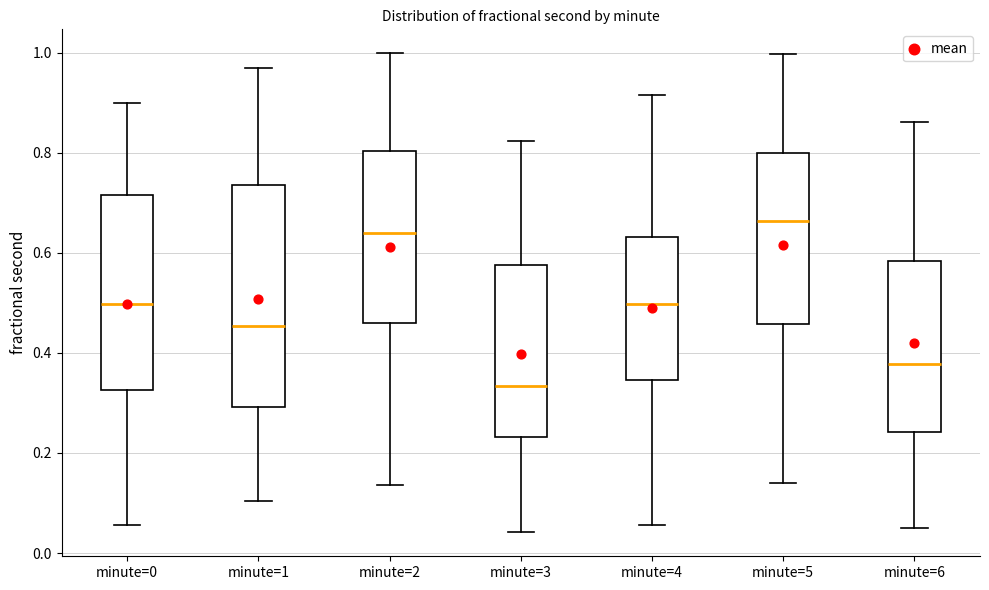

Reading left to right, read every box against the y-axis: the position of its median line, the range the box covers, and the ends of its whiskers. The values are not printed on the chart, so give them approximately, as read against the axis.

minute=0: median 0.50, box 0.32 to 0.72, whiskers 0.06 to 0.90
minute=1: median 0.46, box 0.30 to 0.74, whiskers 0.10 to 0.96
minute=2: median 0.64, box 0.46 to 0.80, whiskers 0.14 to 1.00
minute=3: median 0.34, box 0.24 to 0.58, whiskers 0.04 to 0.82
minute=4: median 0.50, box 0.34 to 0.64, whiskers 0.06 to 0.92
minute=5: median 0.66, box 0.46 to 0.80, whiskers 0.14 to 1.00
minute=6: median 0.38, box 0.24 to 0.58, whiskers 0.06 to 0.86